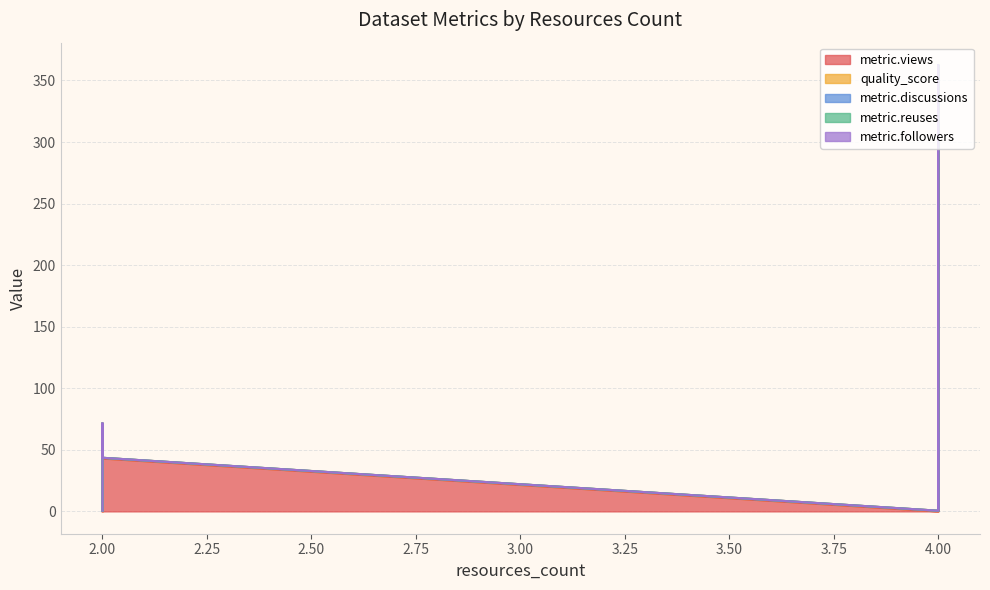

Which series has the widest spread of values?

metric.views